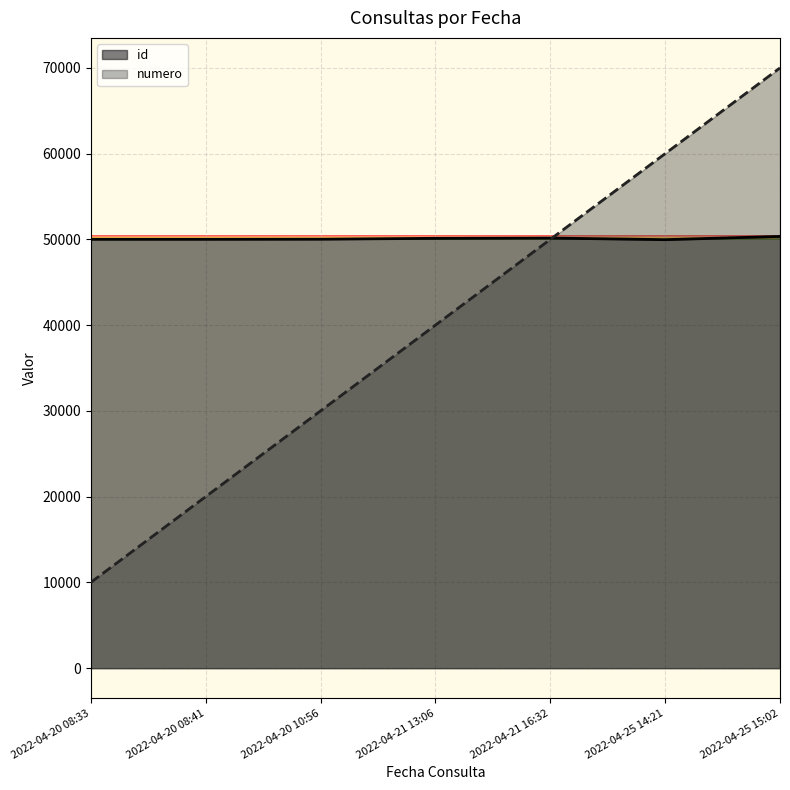

Between 2022-04-25 14:21 and 2022-04-21 16:32, which is larger?

2022-04-21 16:32